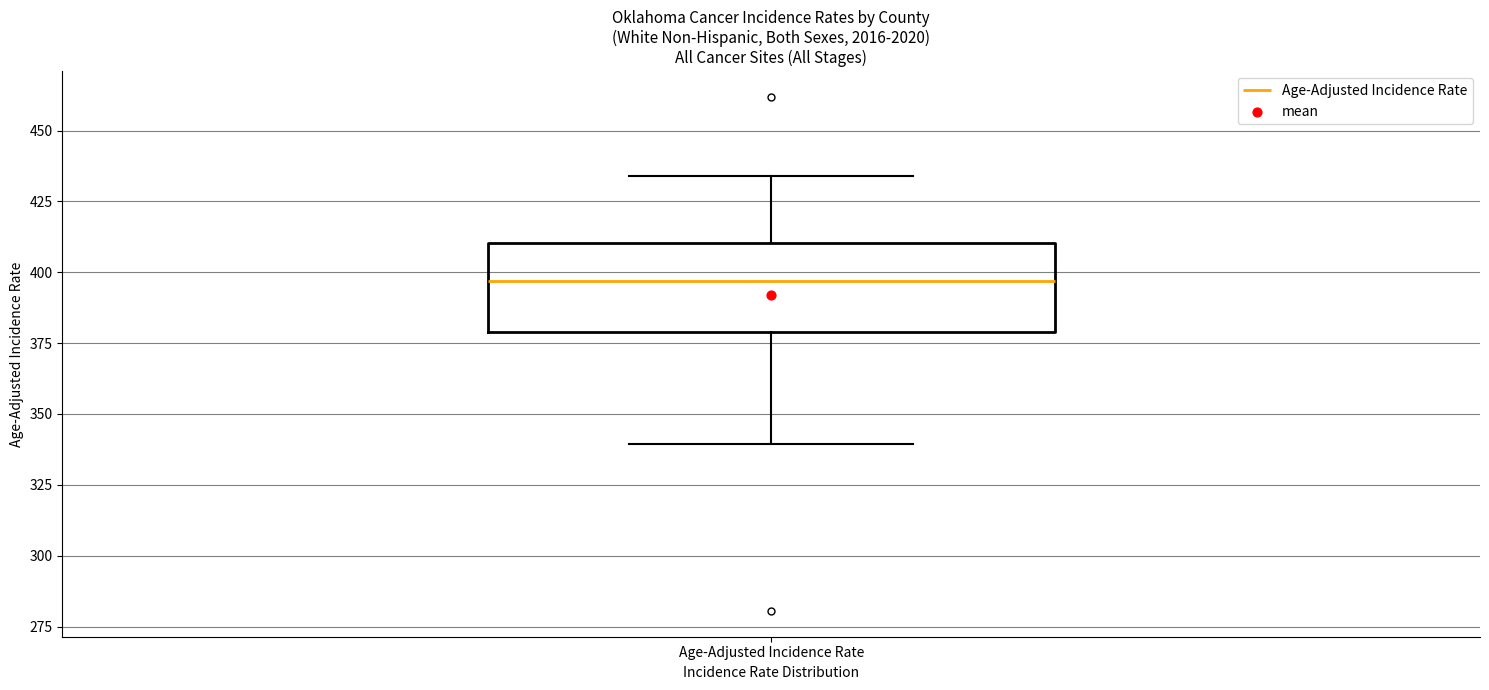

Where does the lower whisker of the box for Age-Adjusted Incidence Rate end on the y-axis? The values are not printed on the chart, so give them approximately, as read against the axis.

340